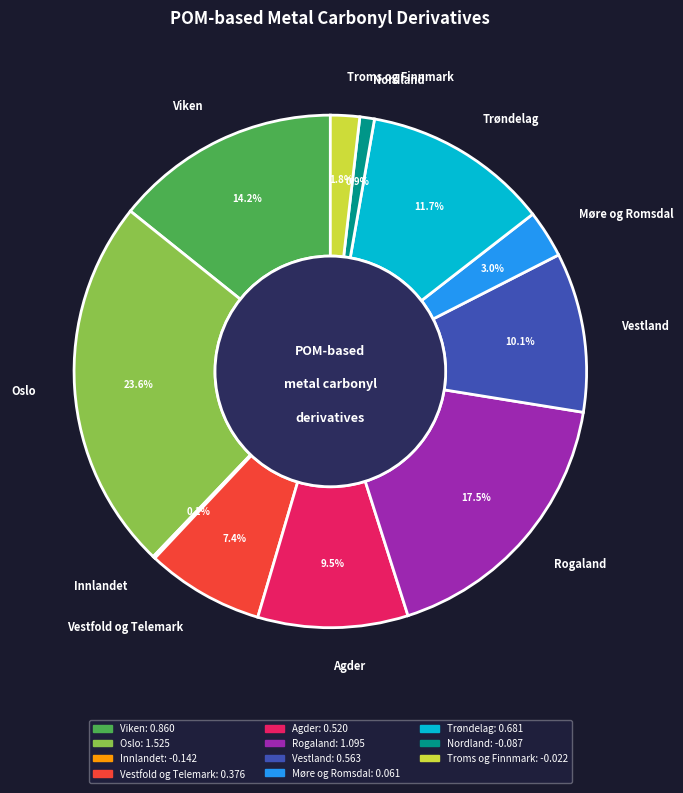

Is there any slice that represents more than half of the pie?

No